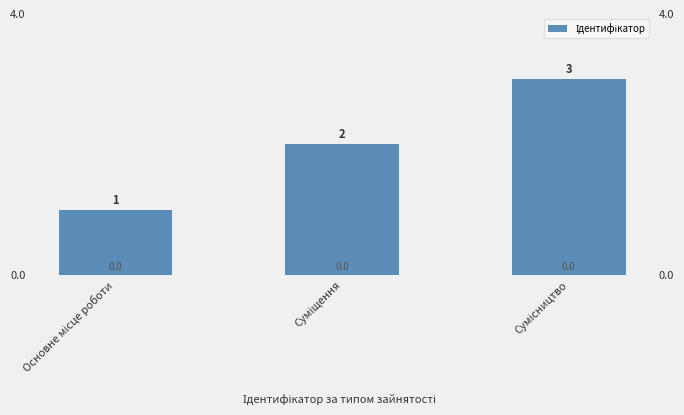

Between Основне місце роботи and Сумісництво, which is larger?

Сумісництво